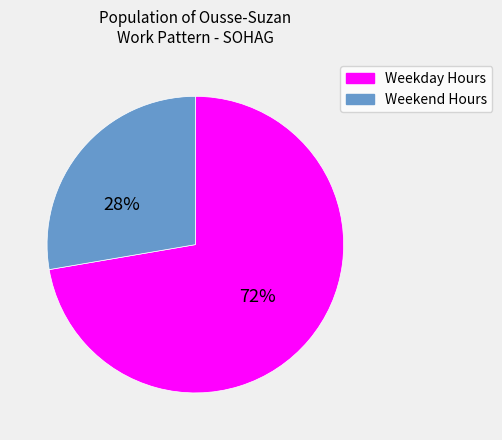

What is the largest slice in the pie chart?

Weekday Hours